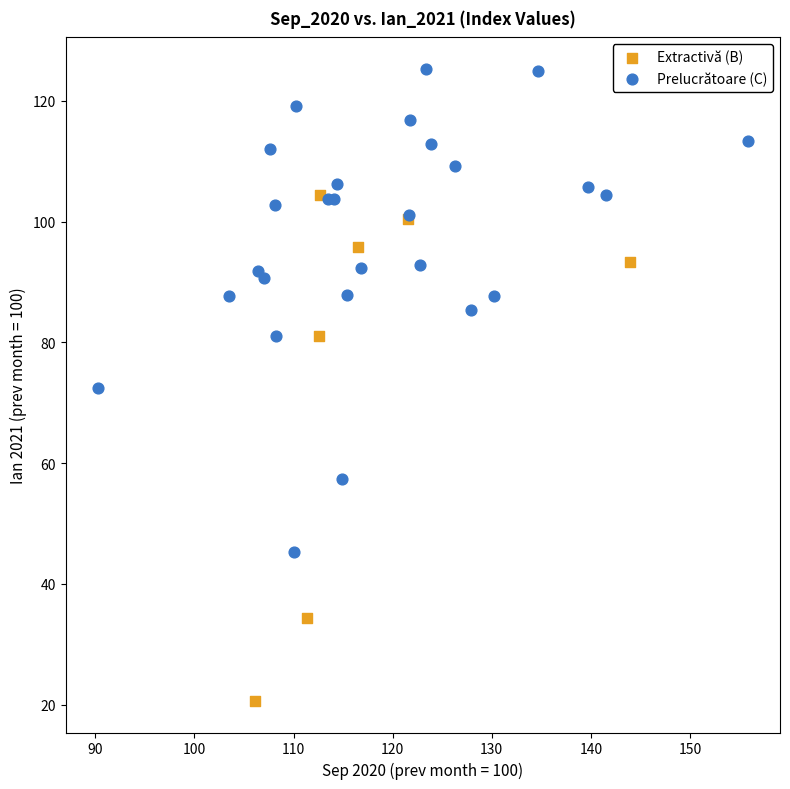

What are all the series names shown in the legend?

Extractivă (B), Prelucrătoare (C)